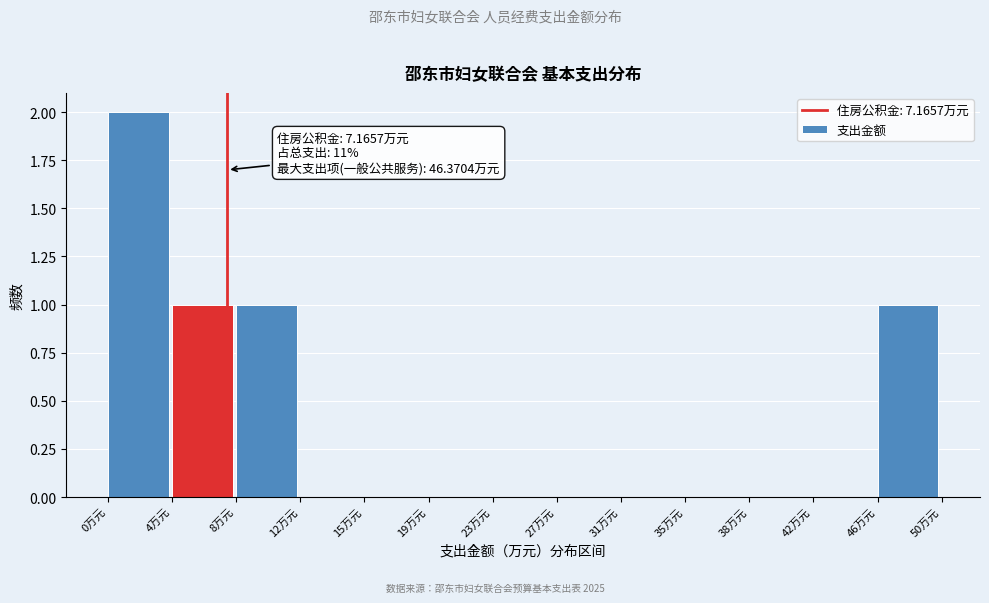

Which range on the x-axis has the tallest bar?

0.0 to 4.0